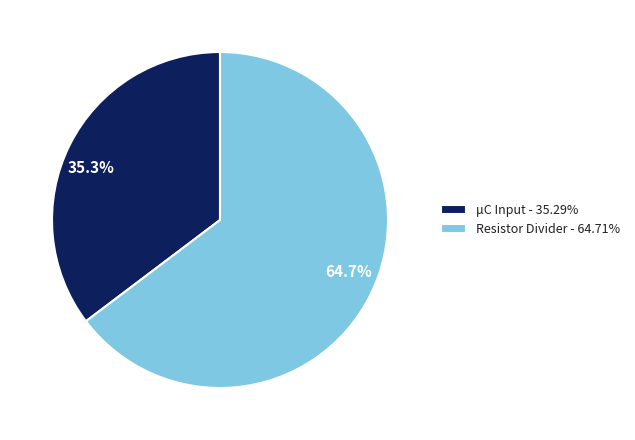

Rank the categories by value from highest to lowest.

Resistor Divider, μC Input